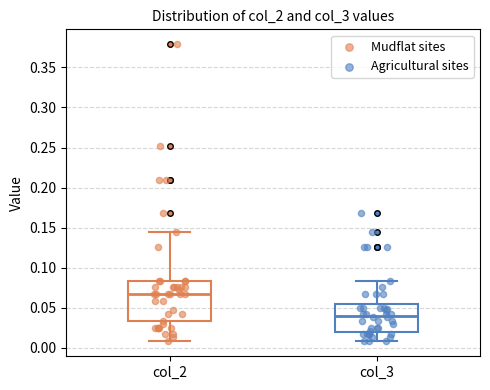

Which box is the tallest, from its lower edge to its upper edge?

col_2